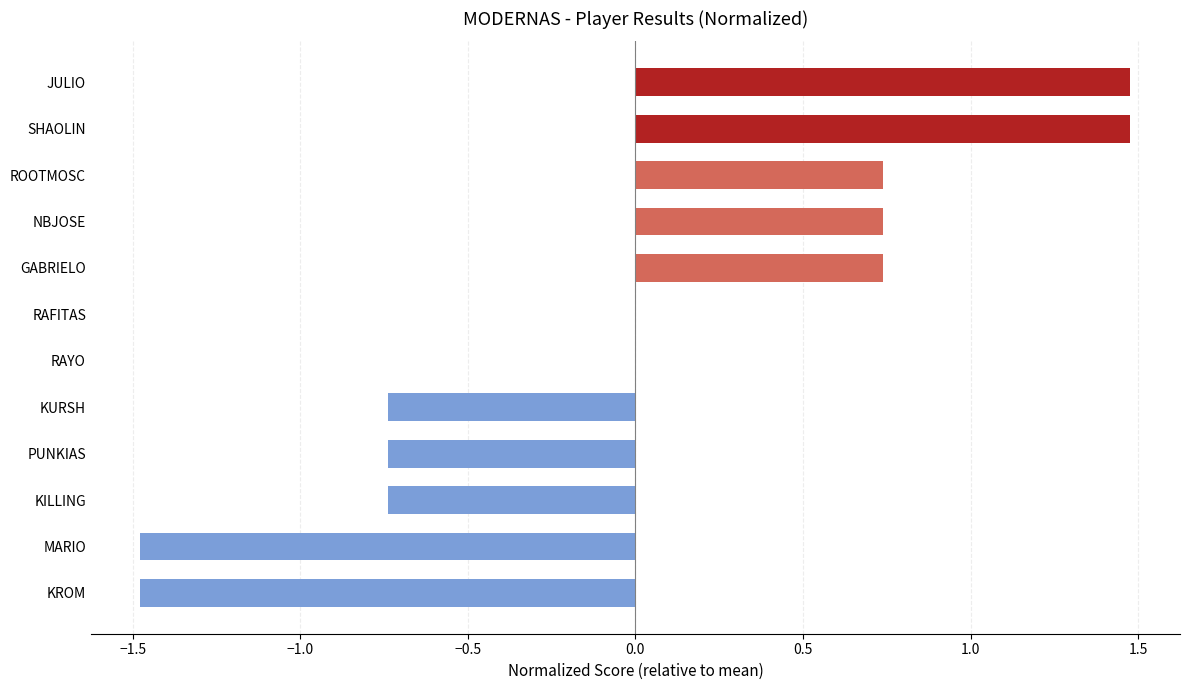

True or false: the data shows 1.1 at NBJOSE.

False